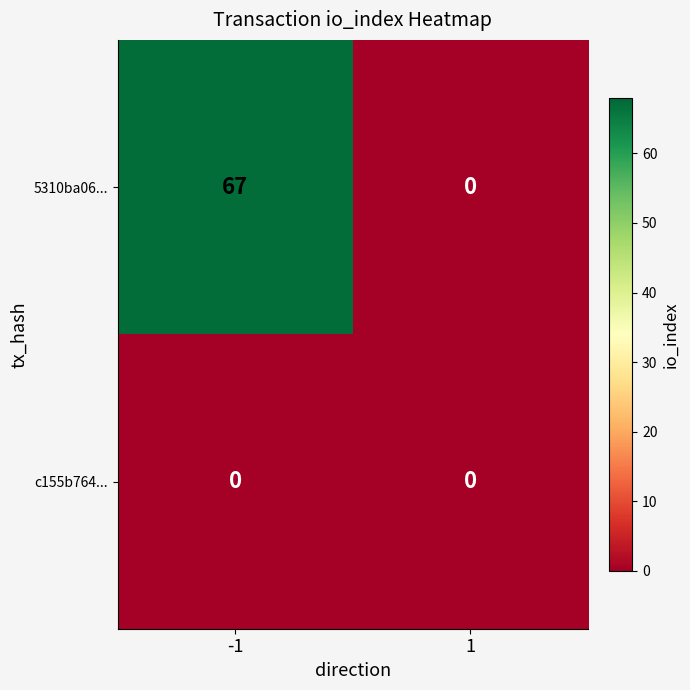

What is the maximum value for 5310ba06...?

67